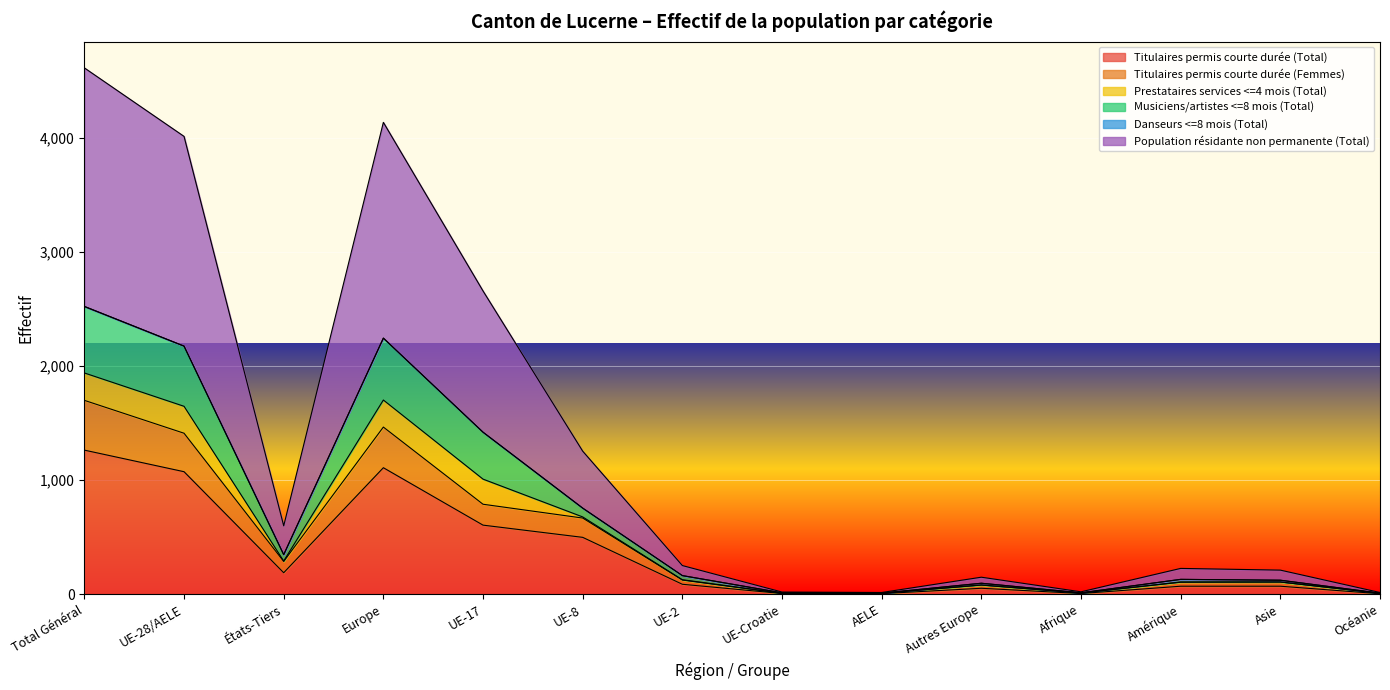

Where does the Titulaires permis courte durée (Femmes) series first go above 125?

Total Général